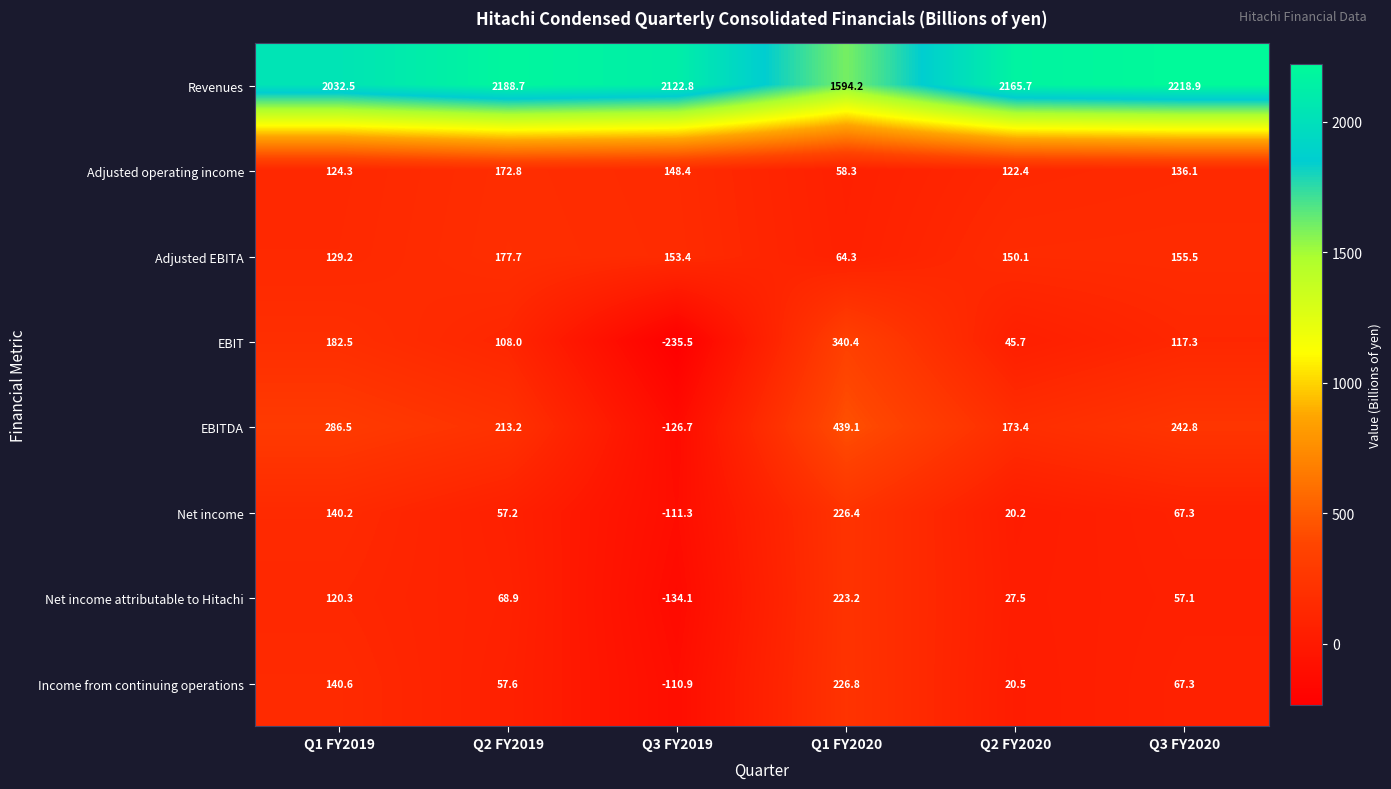

At which label does EBIT first exceed 117?

Q1 FY2019